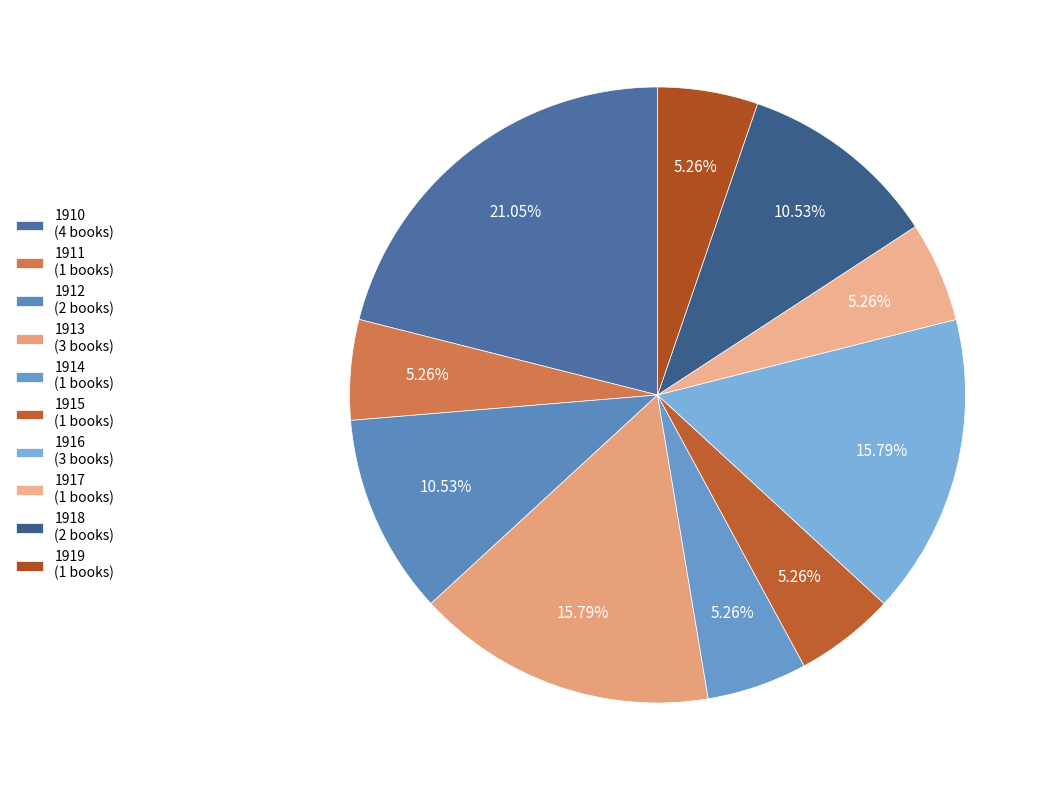

To the nearest percent, what is the difference between the 1910 and 1916 slice percentages?

5%